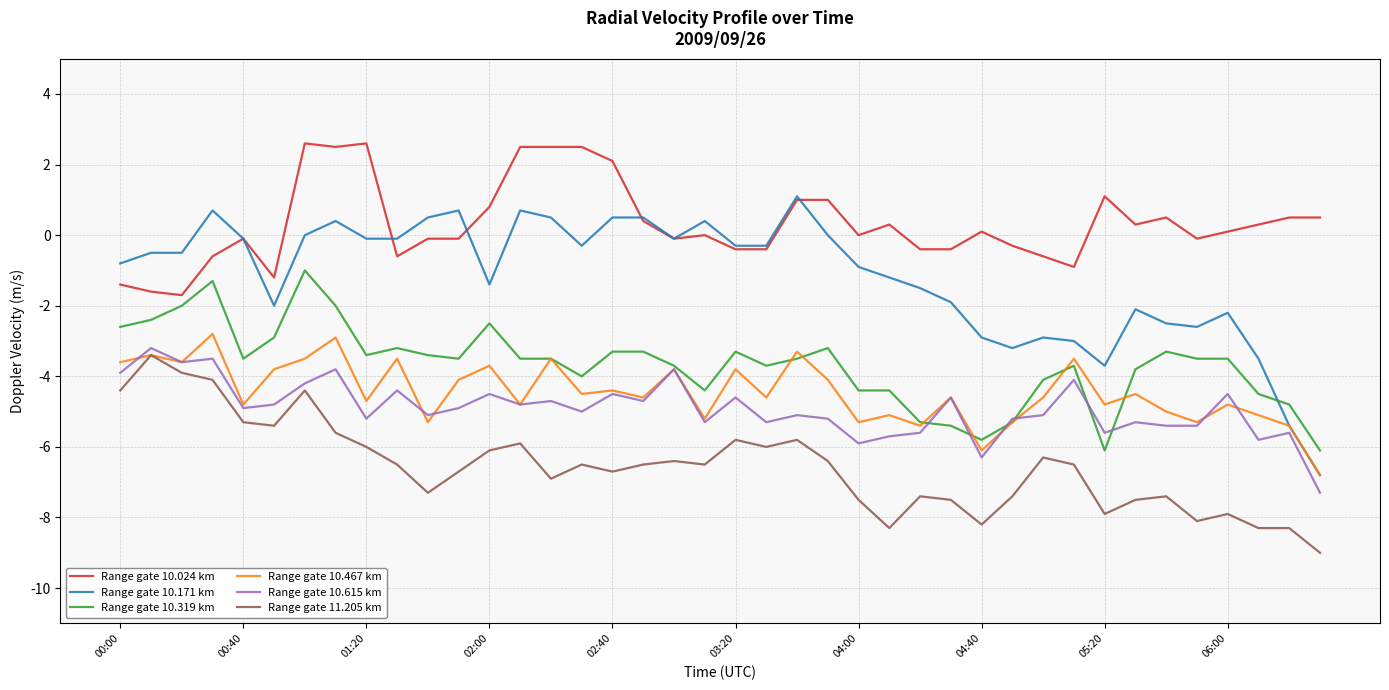

What is the greatest value displayed?

2.6